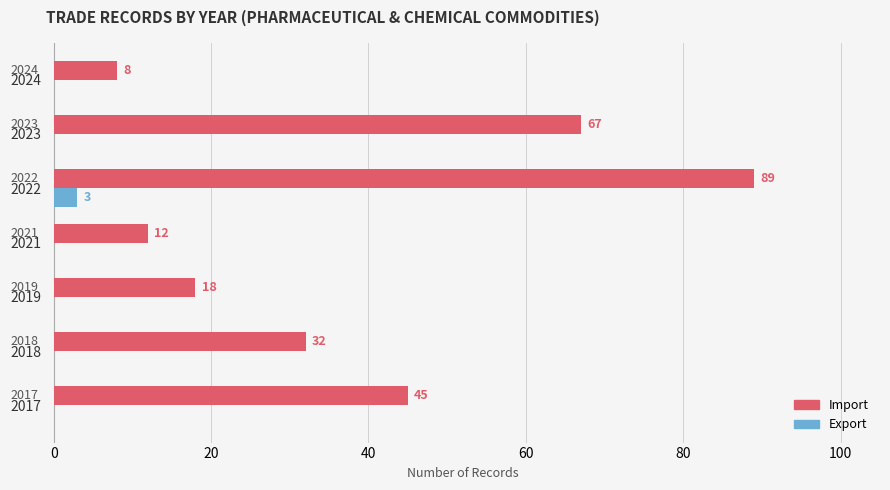

True or false: Import has a value of 32 at 2018.

True